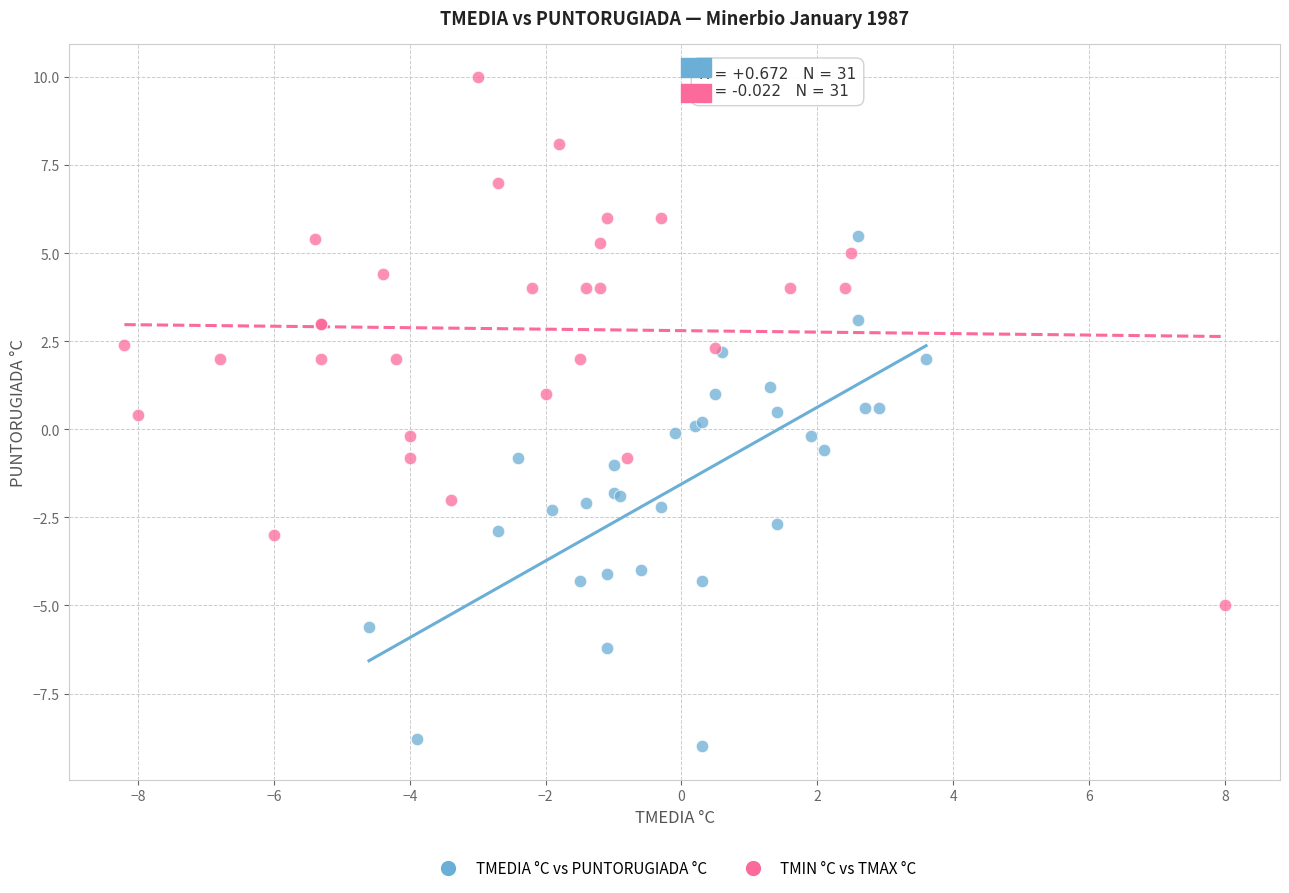

Which series contains the lowest Y value?

TMEDIA °C vs PUNTORUGIADA °C